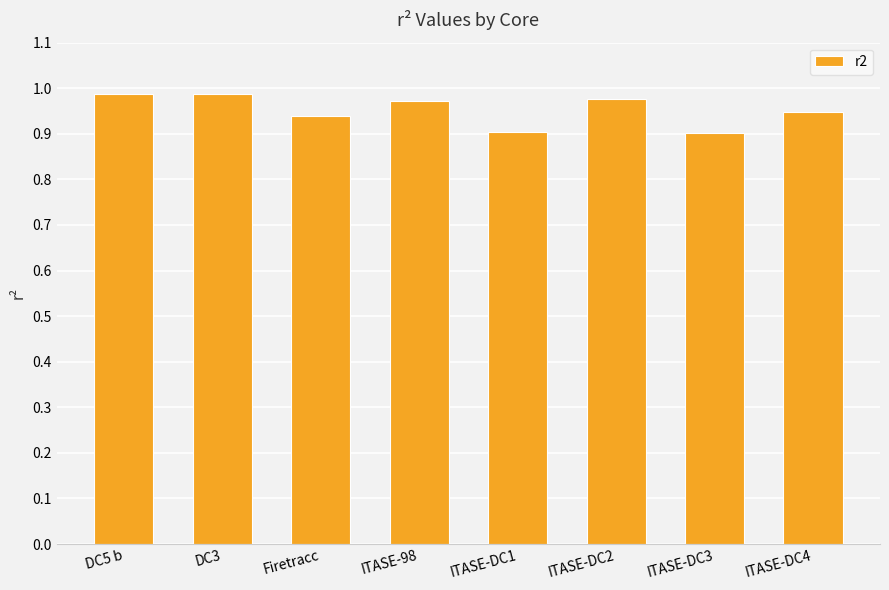

True or false: the data shows 0.5 at ITASE-DC2.

False